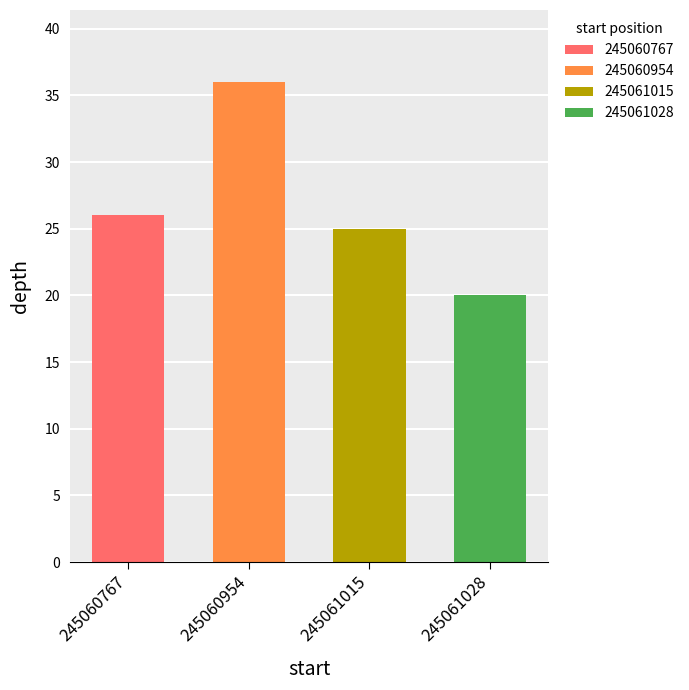

Where does the data first go above 26?

245060954